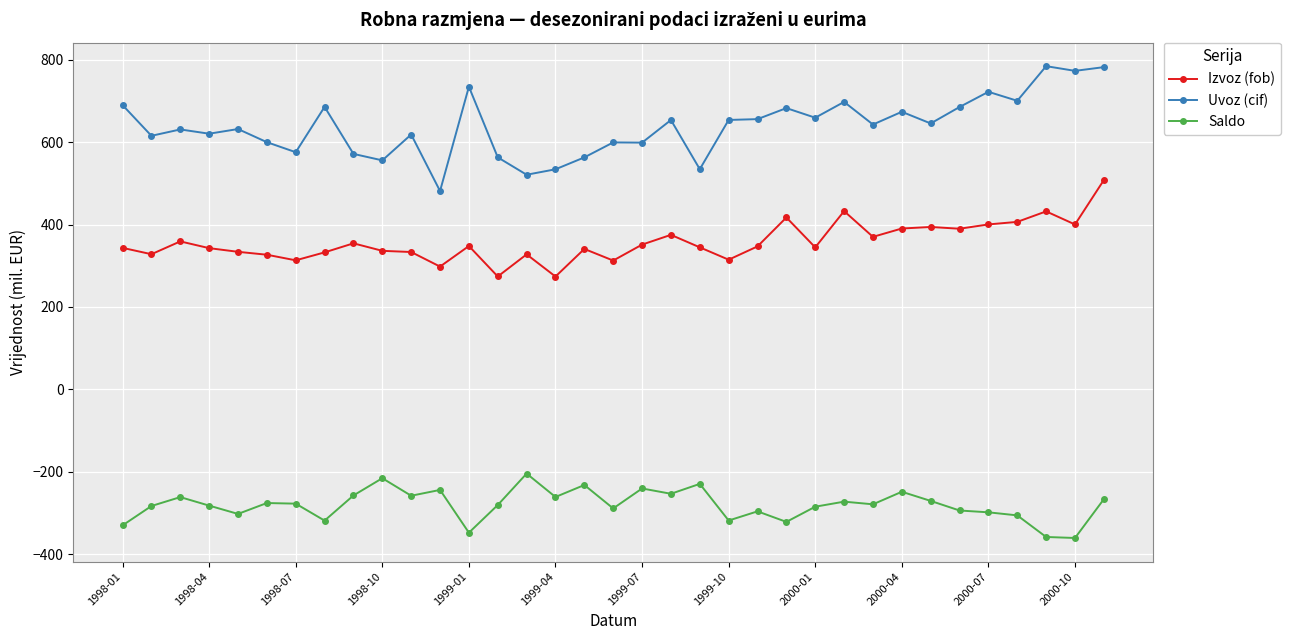

True or false: Uvoz (cif) has more than 1 points higher than both neighbors.

True